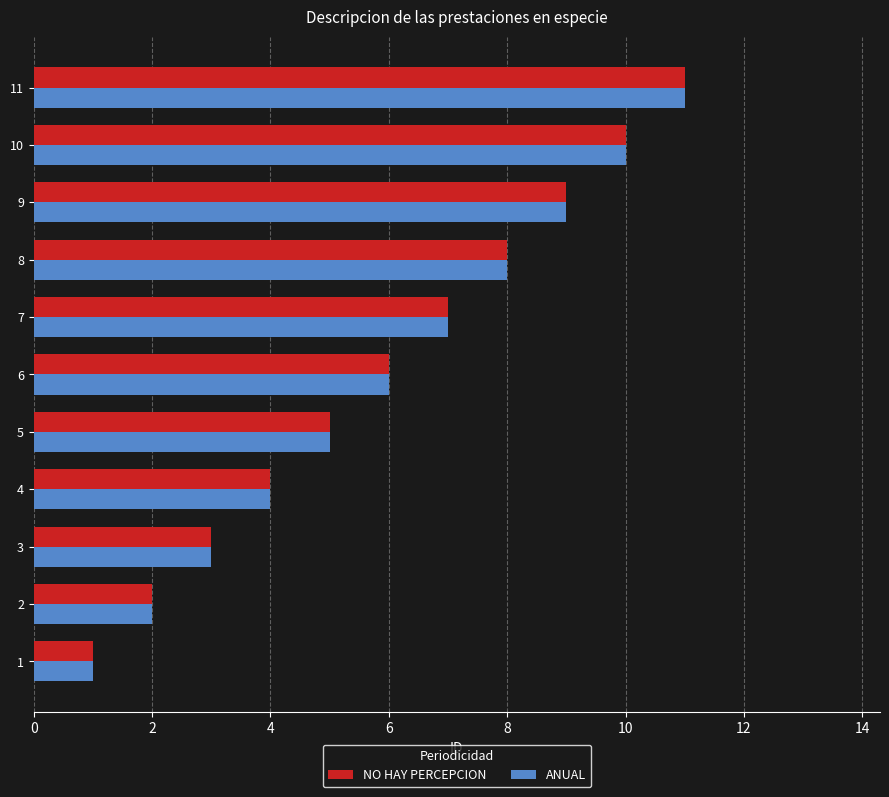

List the labels in order of NO HAY PERCEPCION value, smallest first.

1, 2, 3, 4, 5, 6, 7, 8, 9, 10, 11